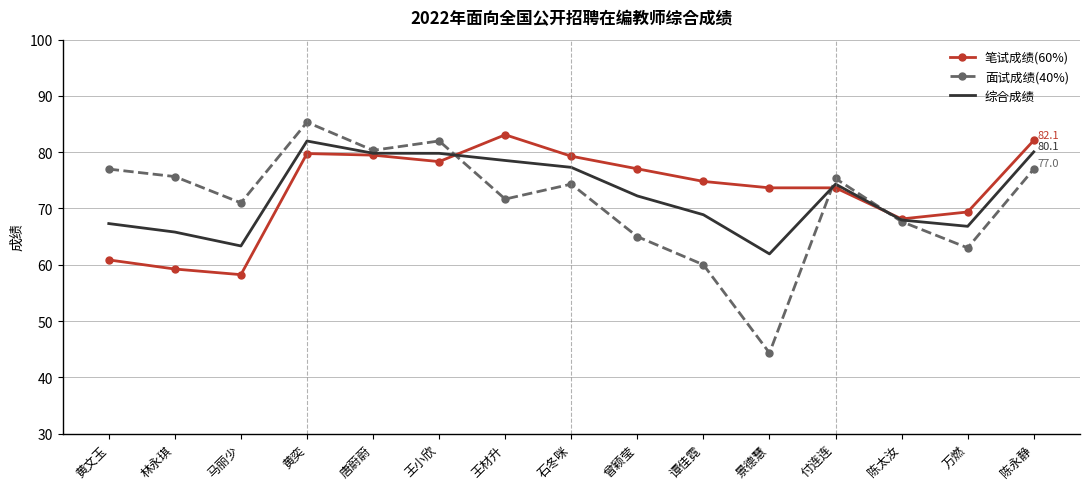

Which label corresponds to the largest value in the chart?

黄奕